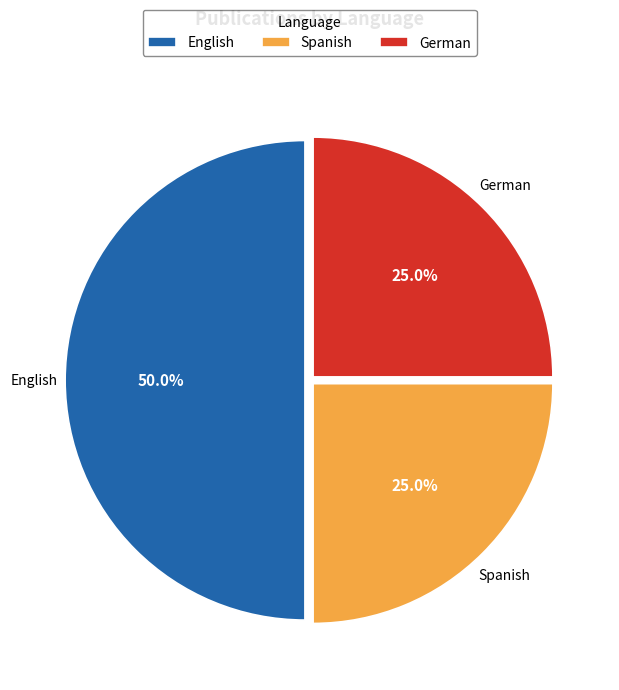

What is the largest slice in the pie chart?

English